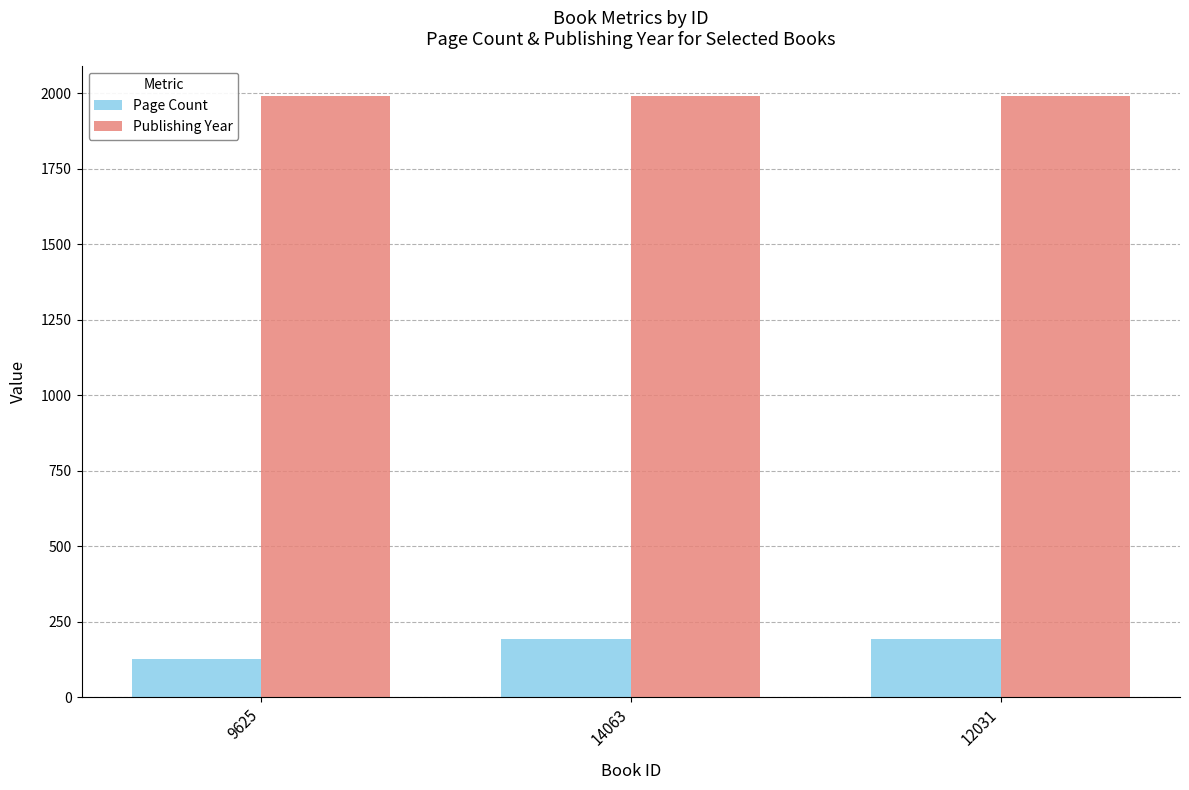

How many categories are shown in the chart?

3